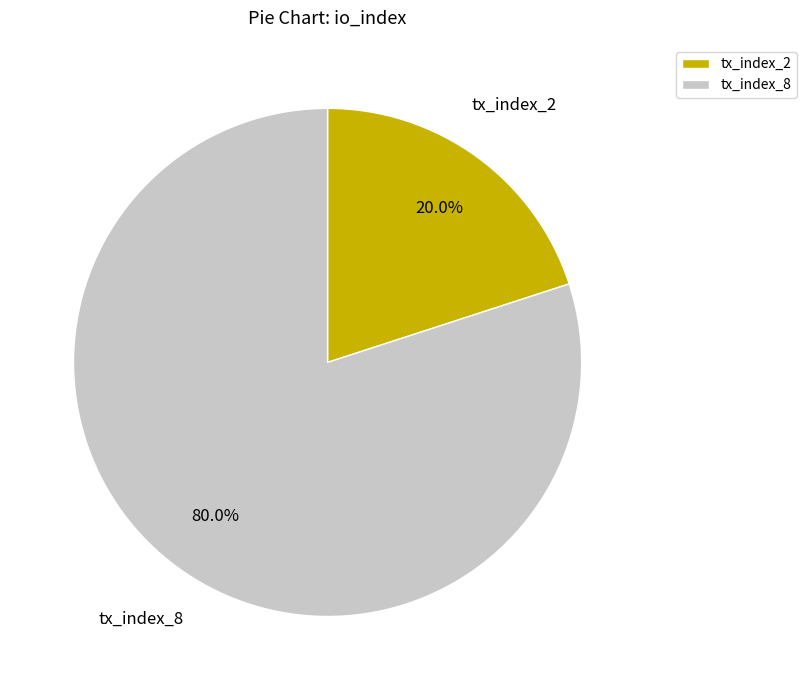

Rank the categories by value from lowest to highest.

tx_index_2, tx_index_8